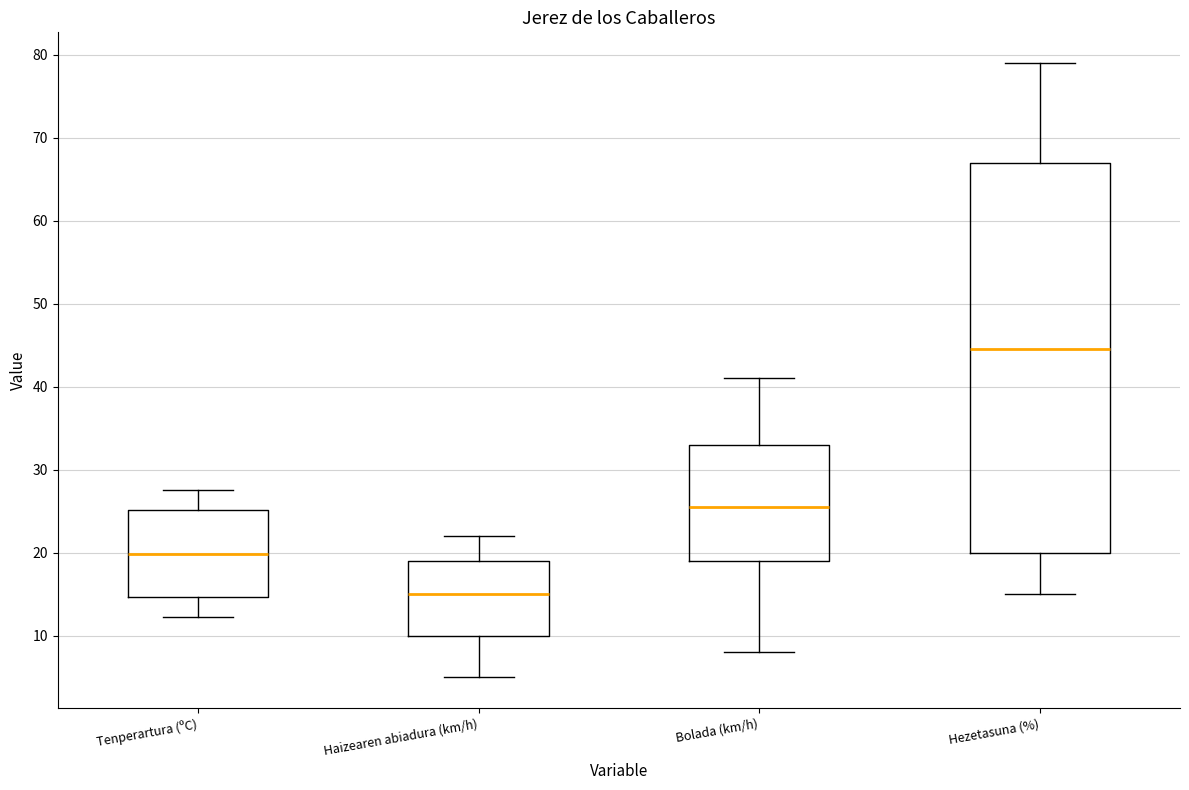

Where does the lower whisker of the box for Haizearen abiadura (km/h) end on the y-axis? The values are not printed on the chart, so give them approximately, as read against the axis.

5